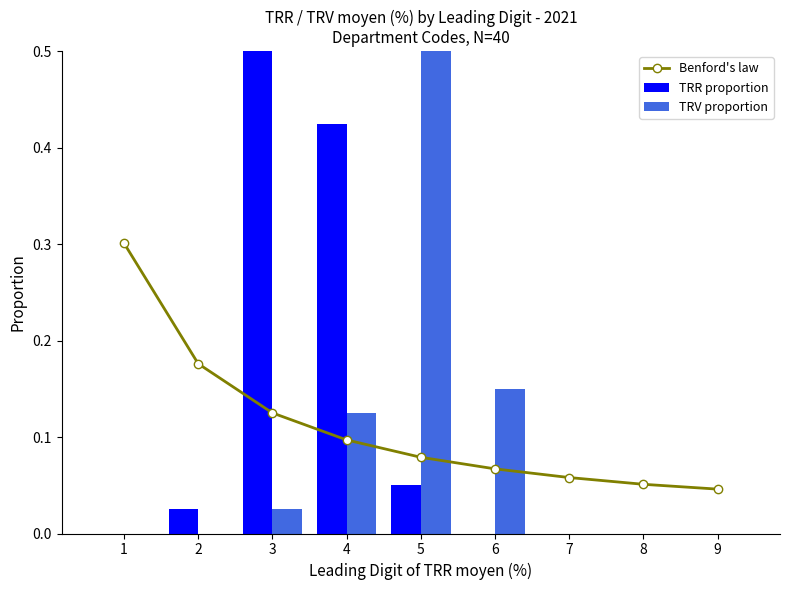

The Benford's law series shows 0.0 at 6. True or false?

False